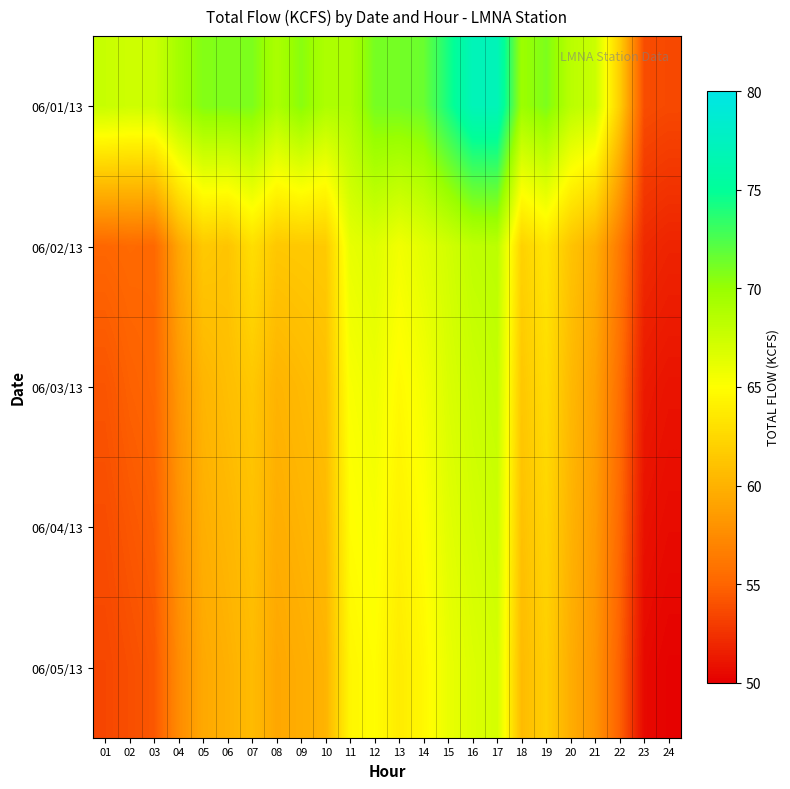

Between 20 and 24, which is larger?

20